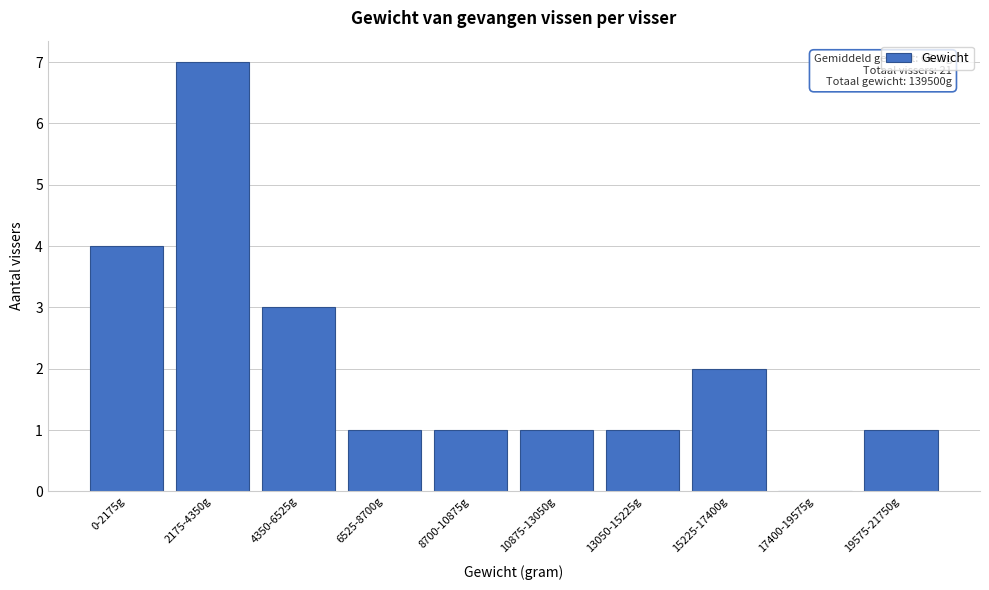

Reading left to right, transcribe all the data shown in this chart.

0-2175g=4	2175-4350g=7	4350-6525g=3	6525-8700g=1	8700-10875g=1	10875-13050g=1	13050-15225g=1	15225-17400g=2	17400-19575g=0	19575-21750g=1